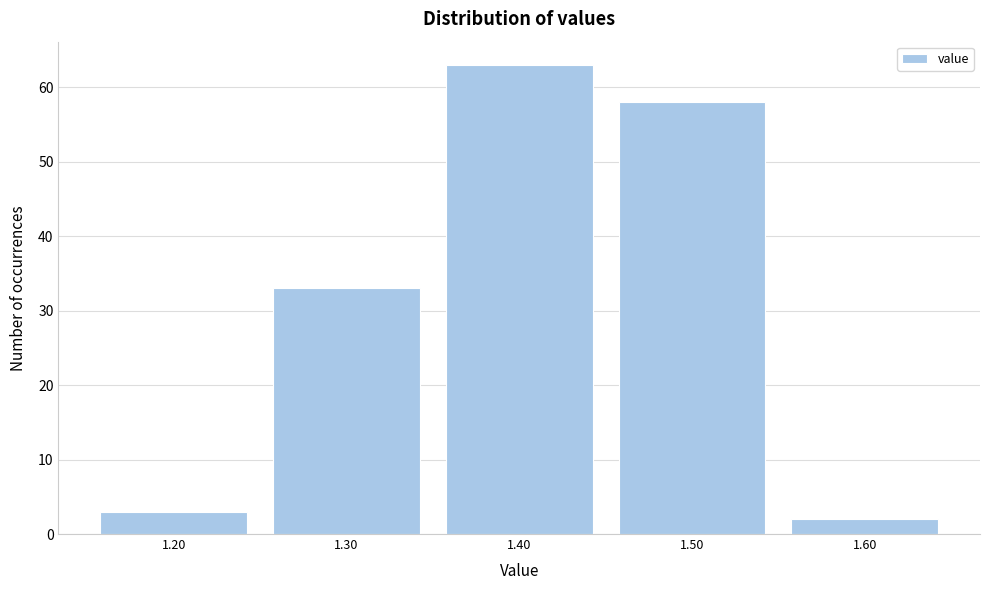

How tall is the bar that spans 1.55 to 1.65 on the x-axis? The values are not printed on the chart, so give them approximately, as read against the axis.

2